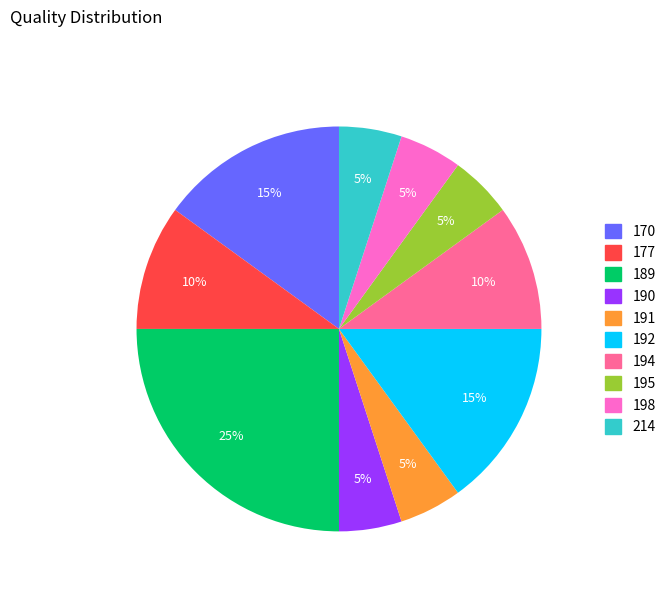

What percentage is the 189 slice, to the nearest percent?

25%